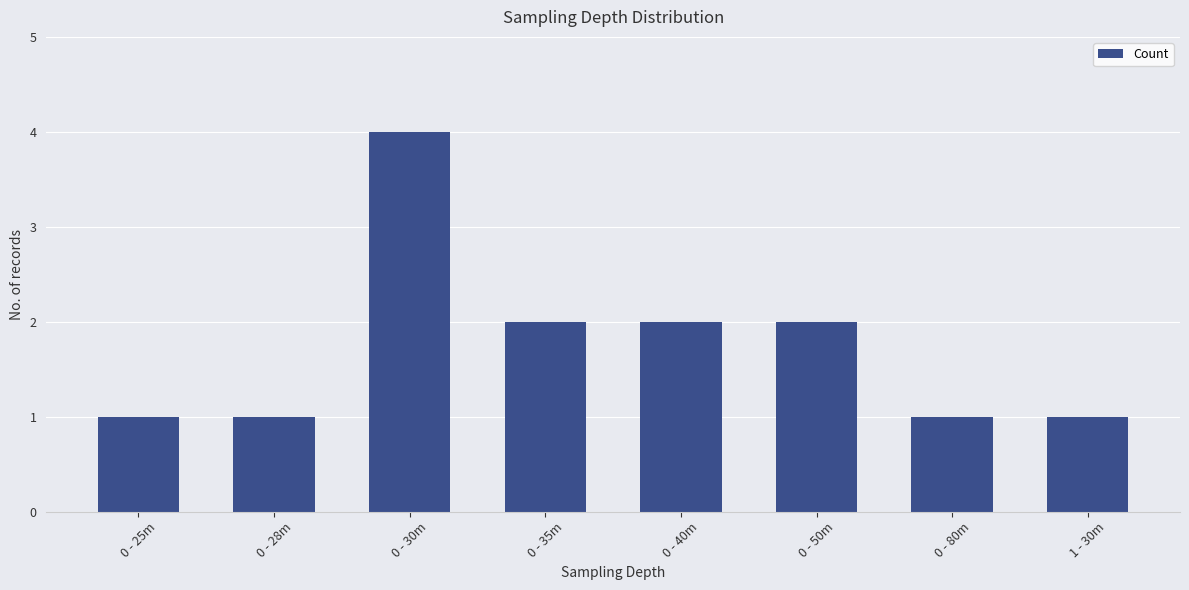

Which label corresponds to the largest value in the chart?

0 - 30m